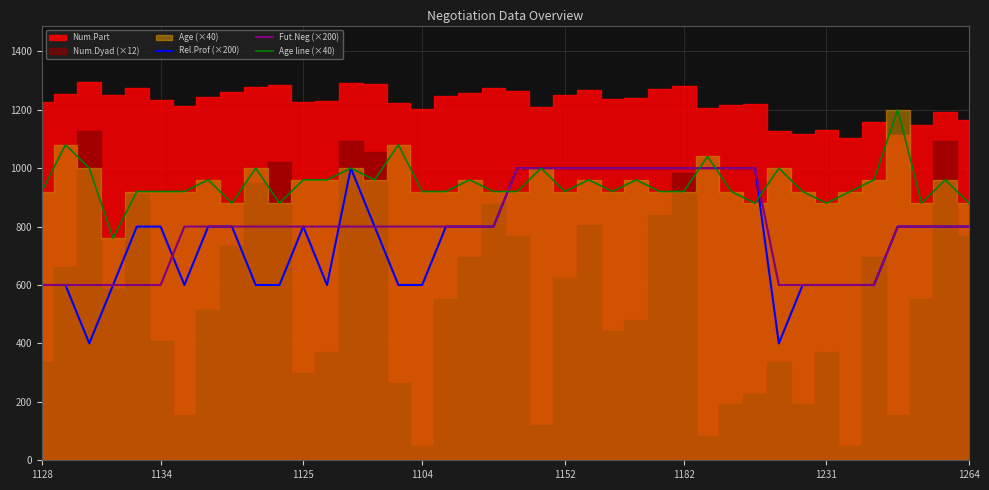

Which series changed the most between 14 and 34?

Rel.Prof (×200)